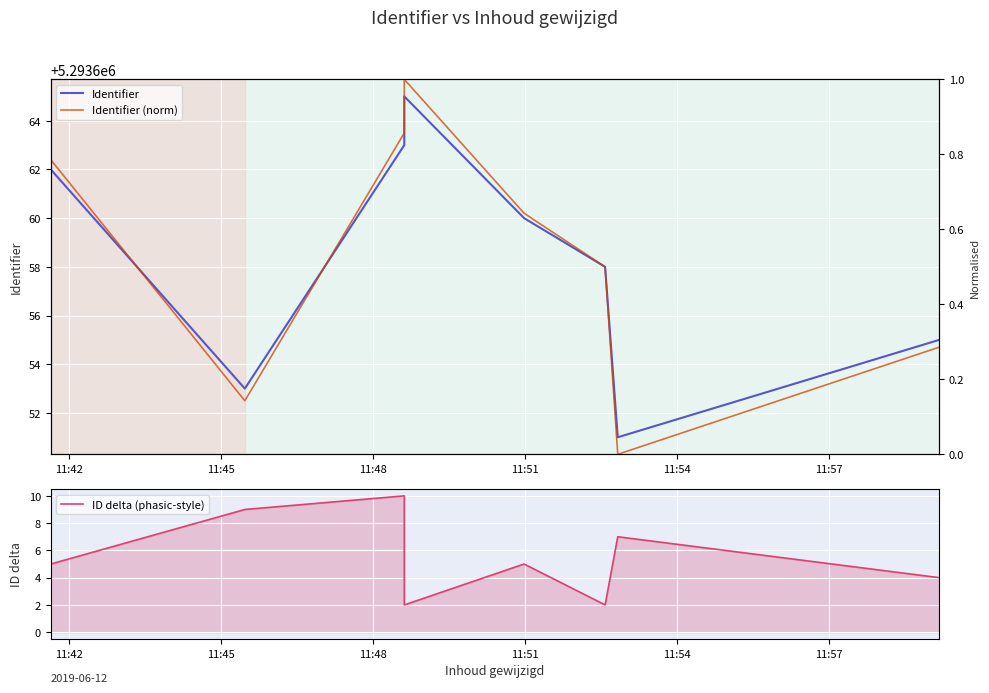

What are all the series names shown in the legend?

Identifier, ID delta (phasic-style), Identifier (norm)